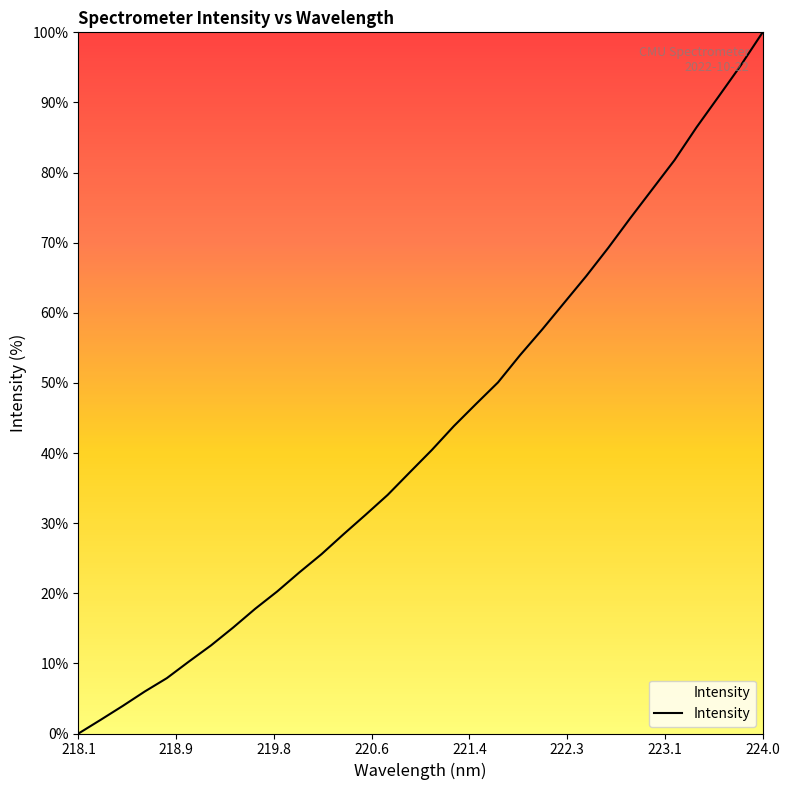

What is the maximum value shown in the chart?

100.0